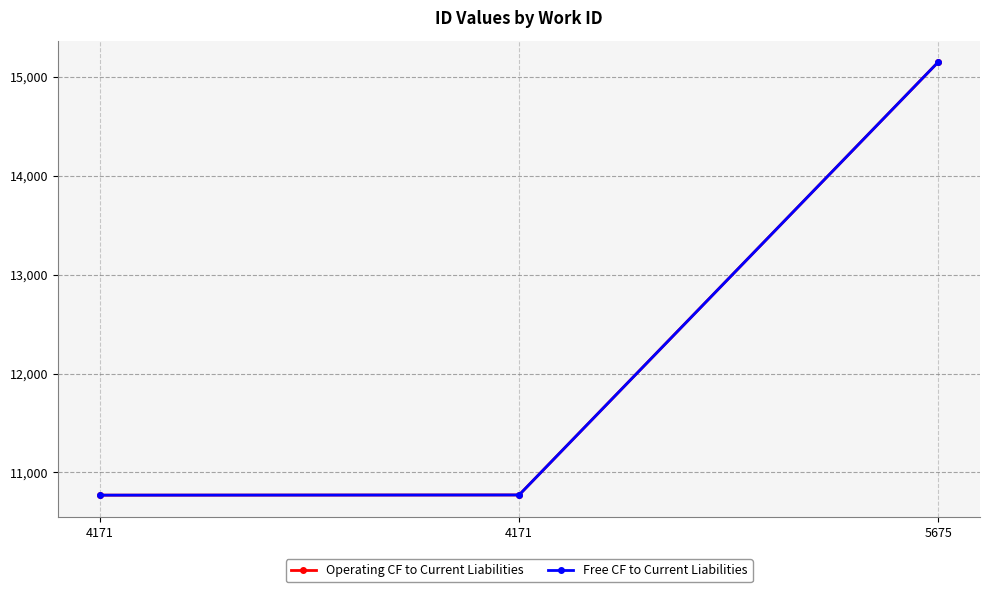

What is the value of the Free CF to Current Liabilities point at the 3rd from the left?

15146